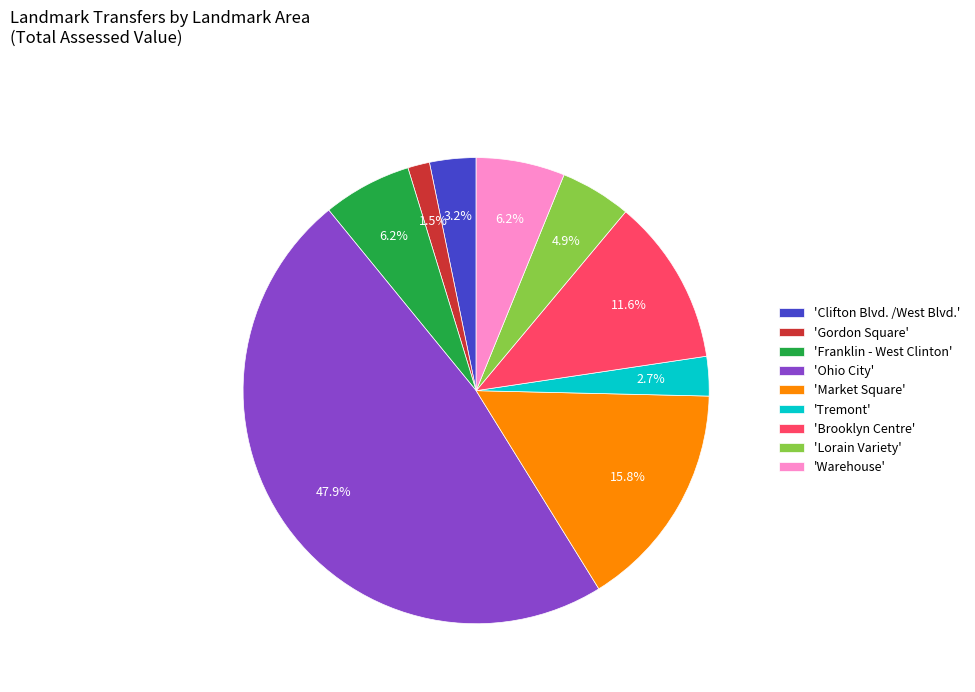

How much of the chart is everything except 'Warehouse'?

93.8%